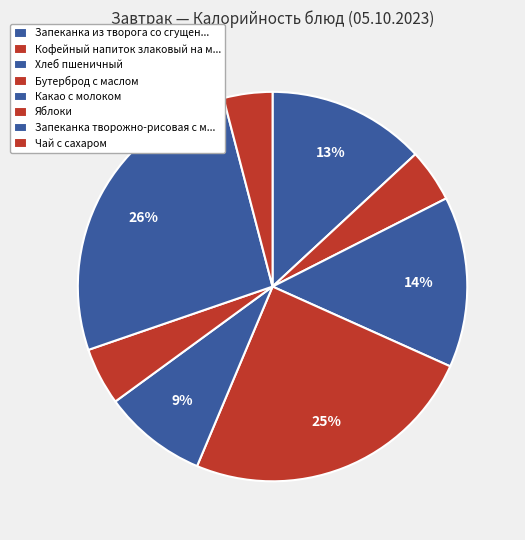

Which slice is the largest?

Запеканка творожно-рисовая с маслом